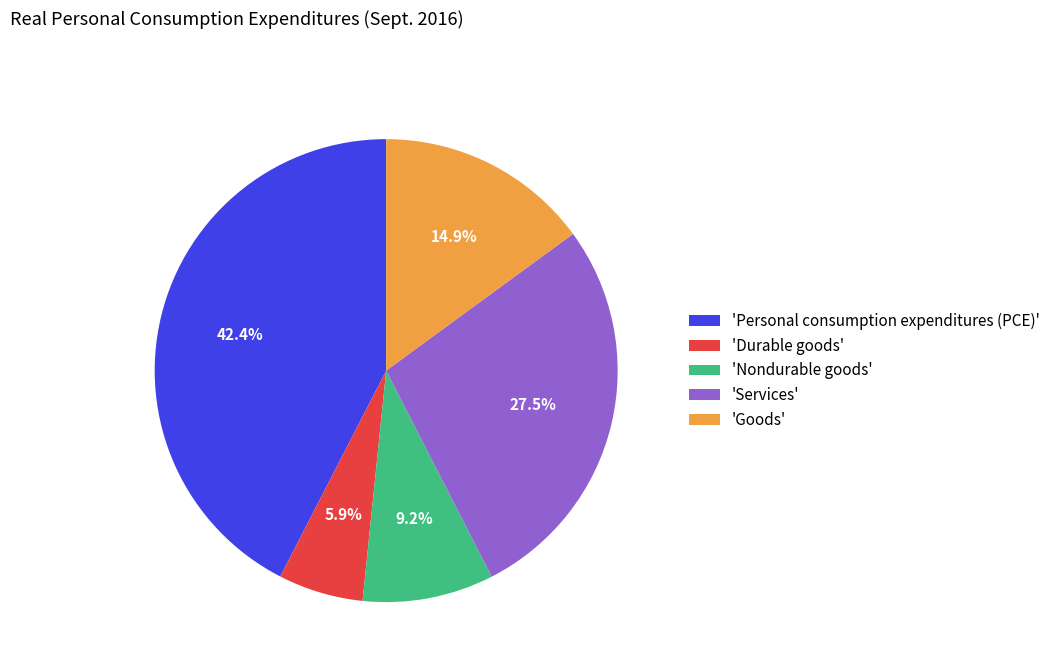

Does 'Durable goods' represent more than half of the total?

No